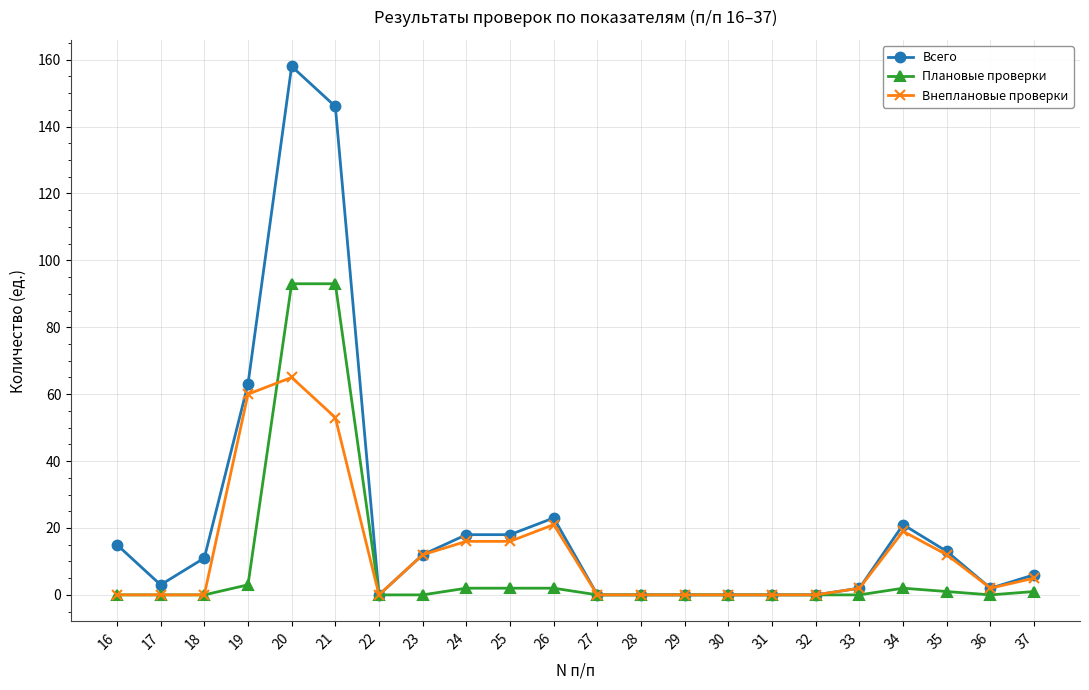

Is it true that Плановые проверки equals 0 at 23?

True